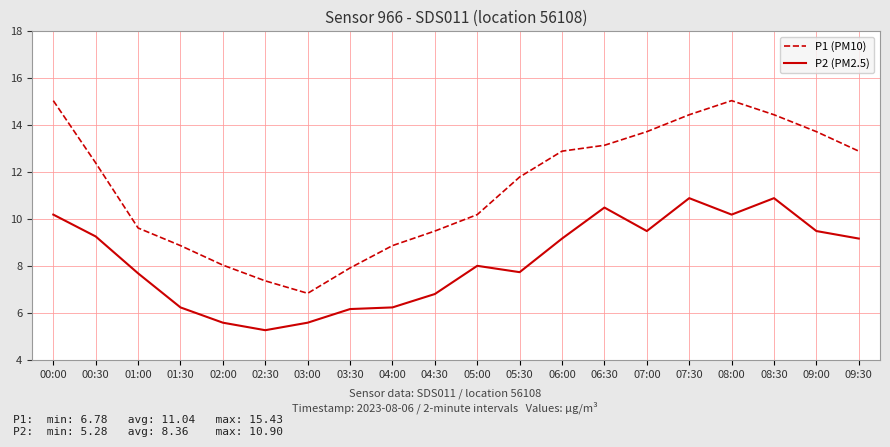

True or false: P2 (PM2.5) has a value of 4.3 at 00:30.

False